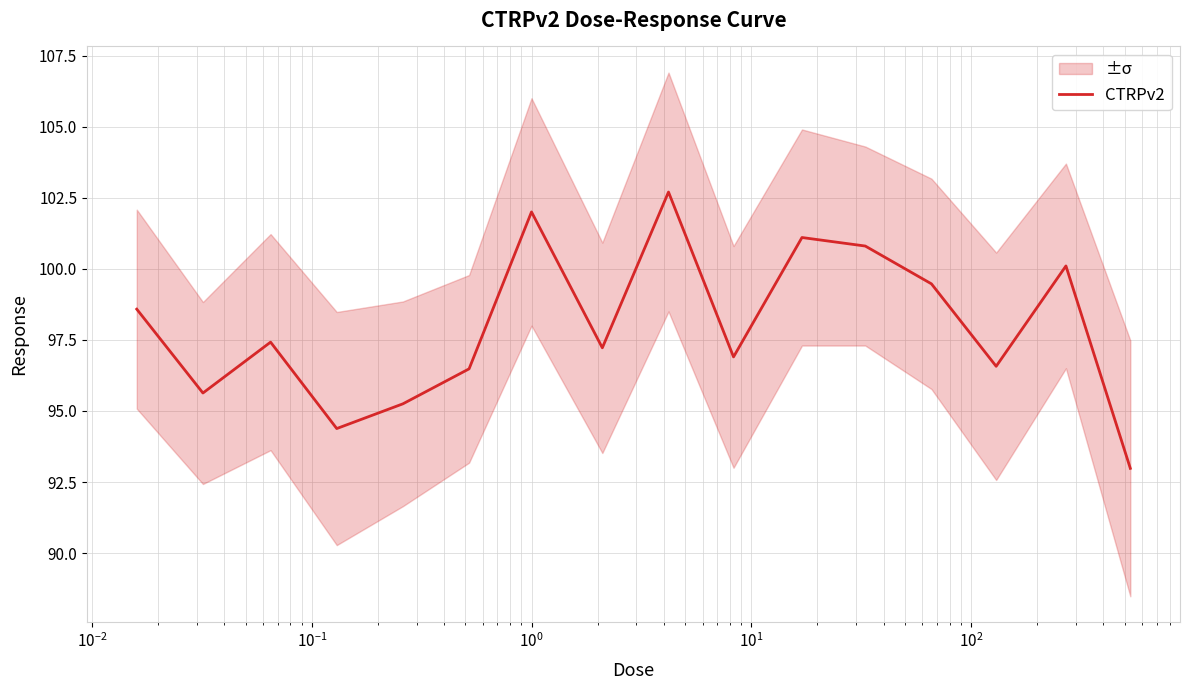

What is the minimum value for CTRPv2?

93.0